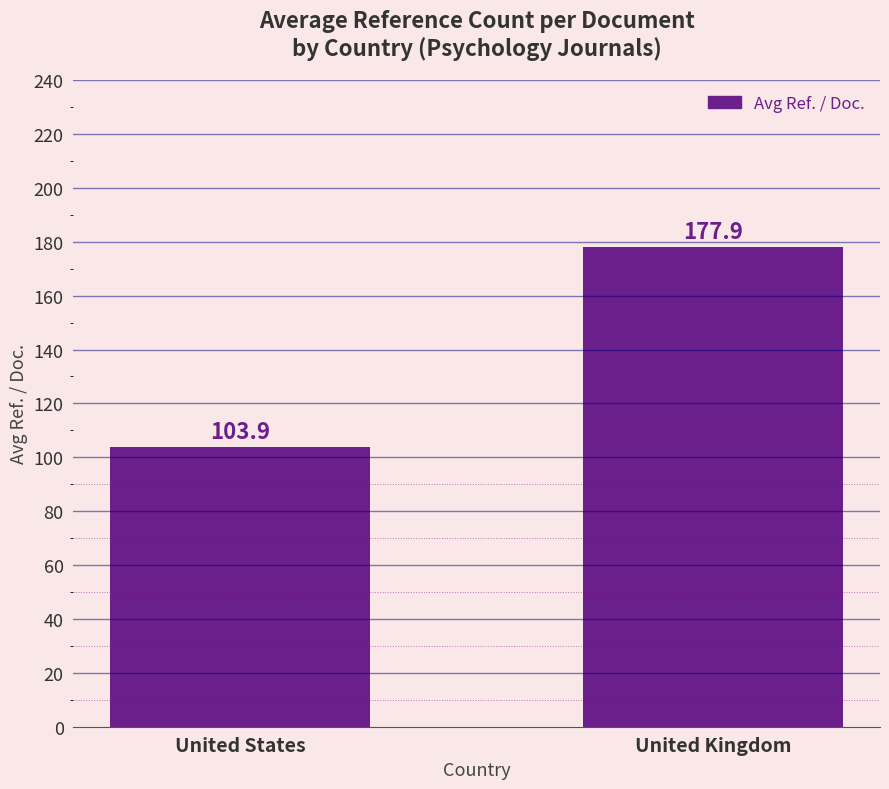

At which label does the data first exceed 177?

United Kingdom